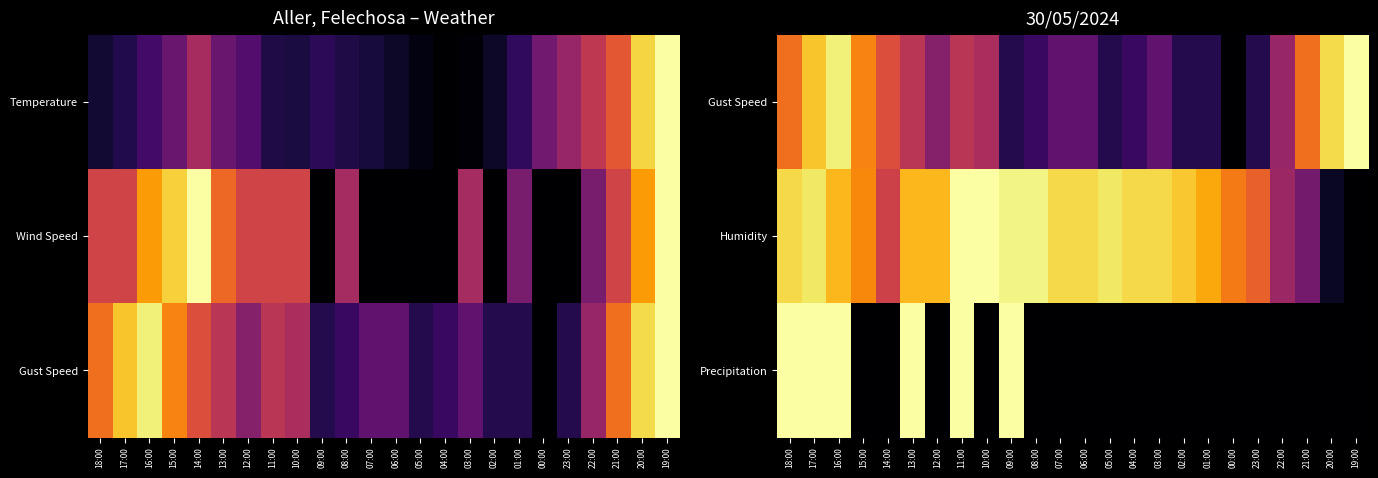

What is the greatest value displayed?

1.0